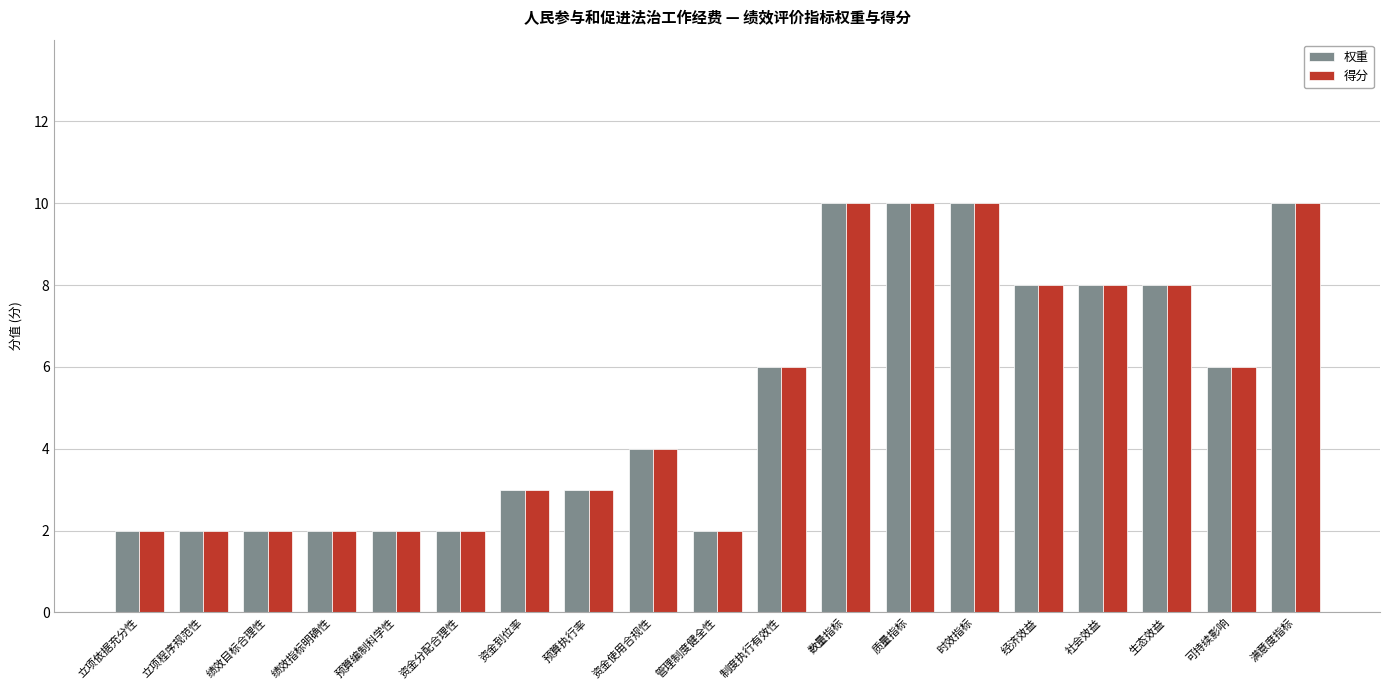

What is the greatest value displayed?

10